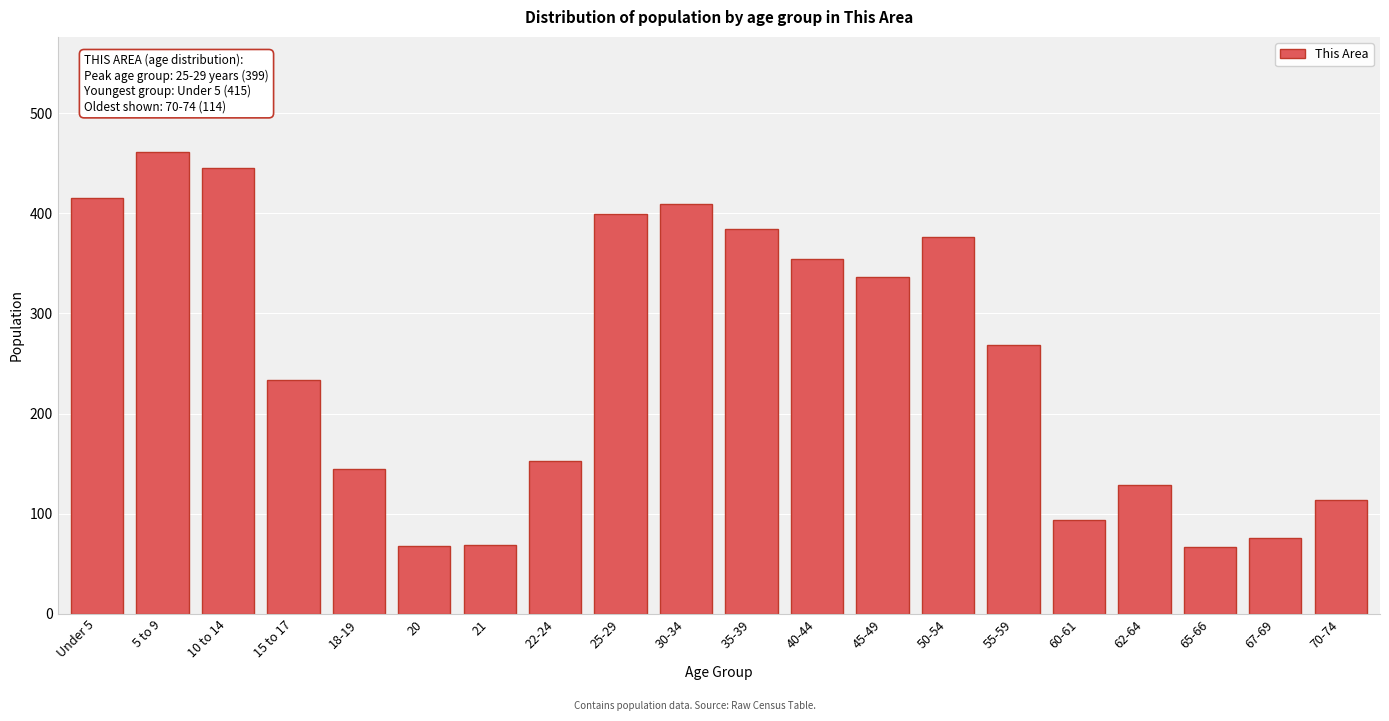

What is the maximum value shown in the chart?

461